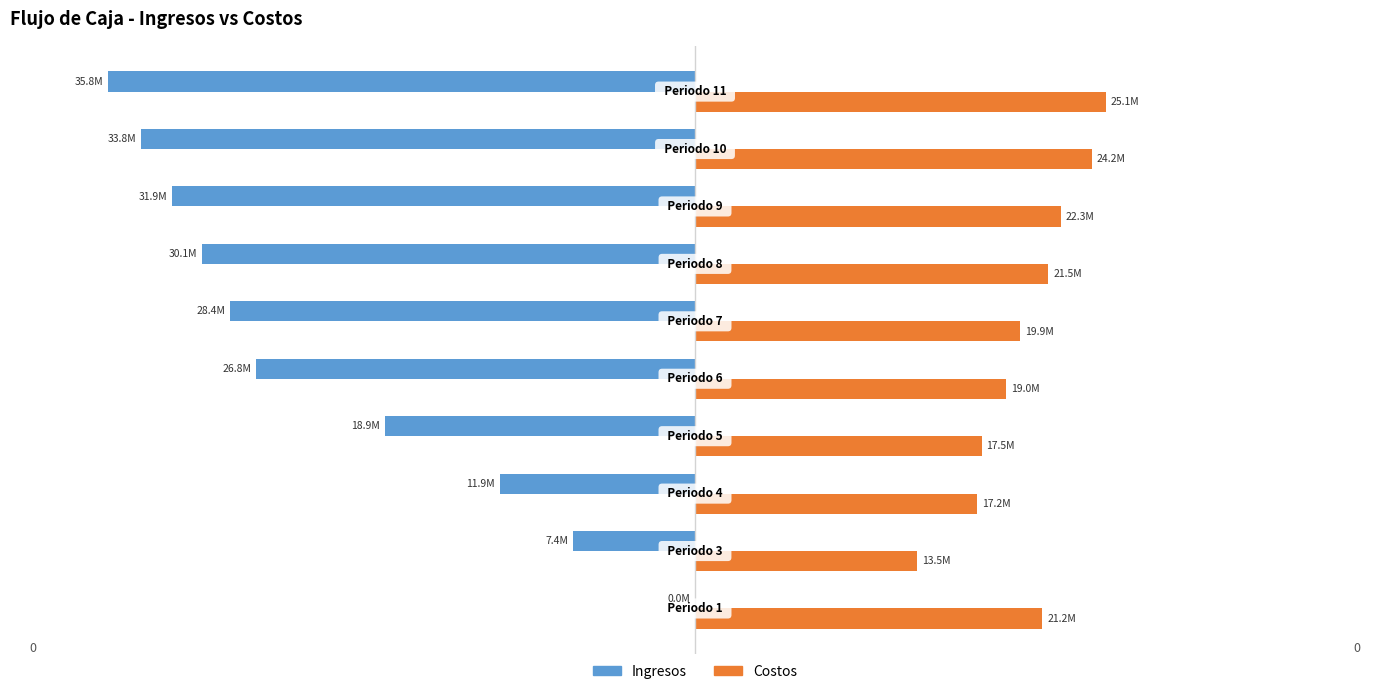

What are all the series names shown in the legend?

Ingresos, Costos